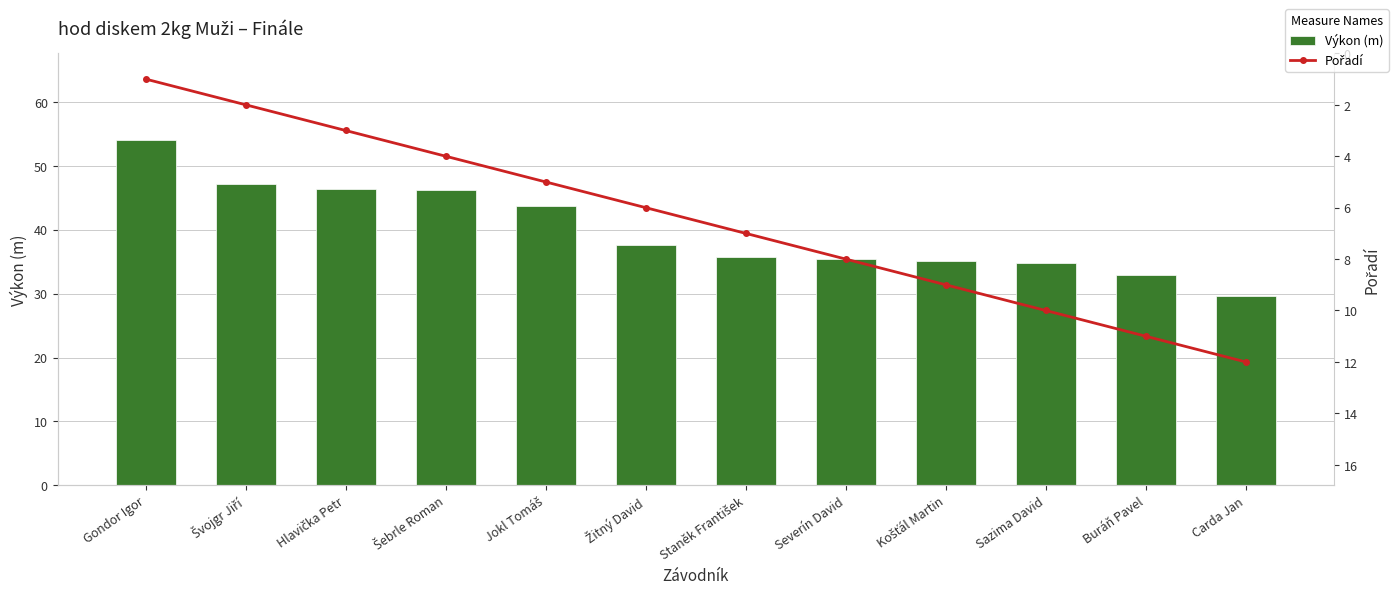

At how many categories does at least one series exceed 16?

12